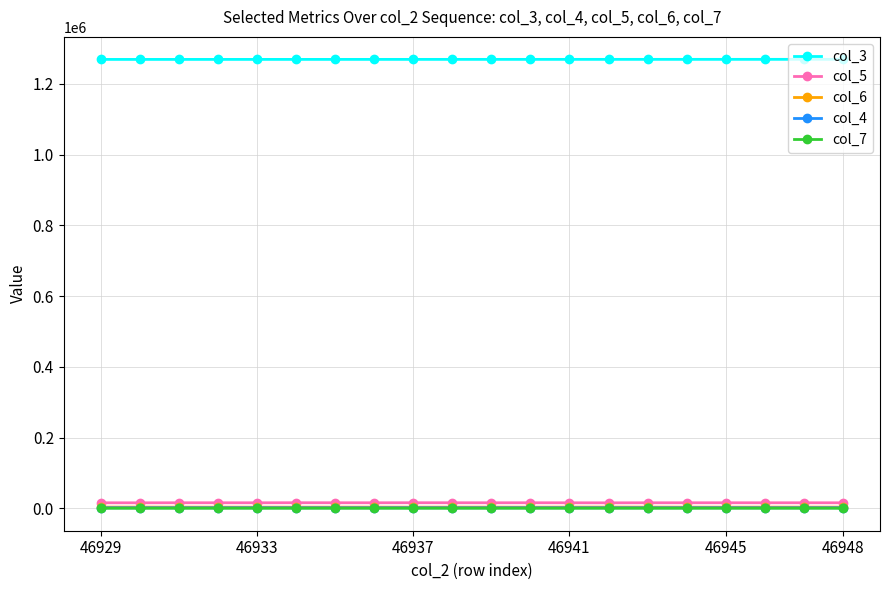

At how many categories does at least one series exceed 271946?

20